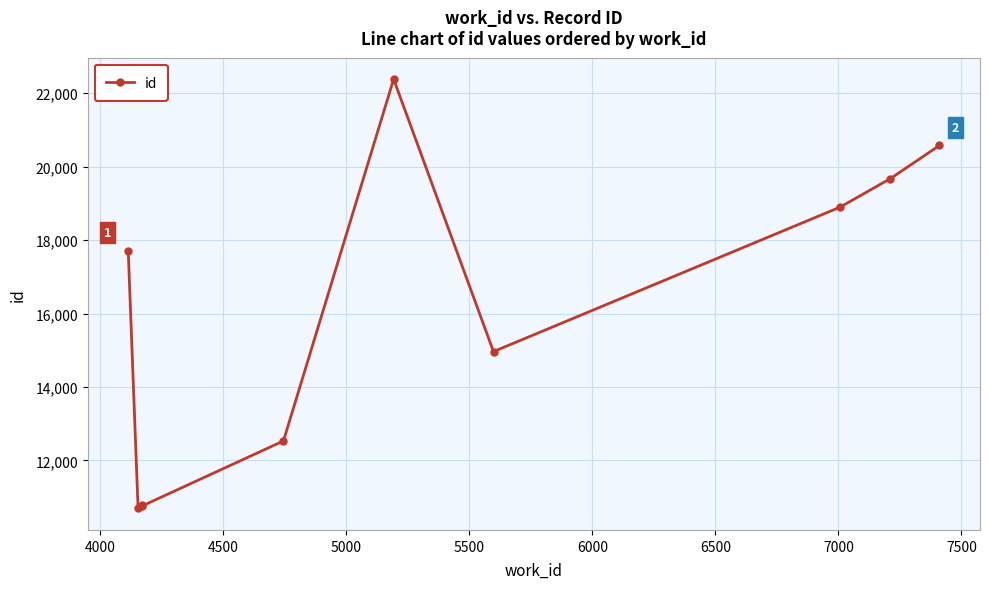

What is the value of the 8th point from the left?

18895